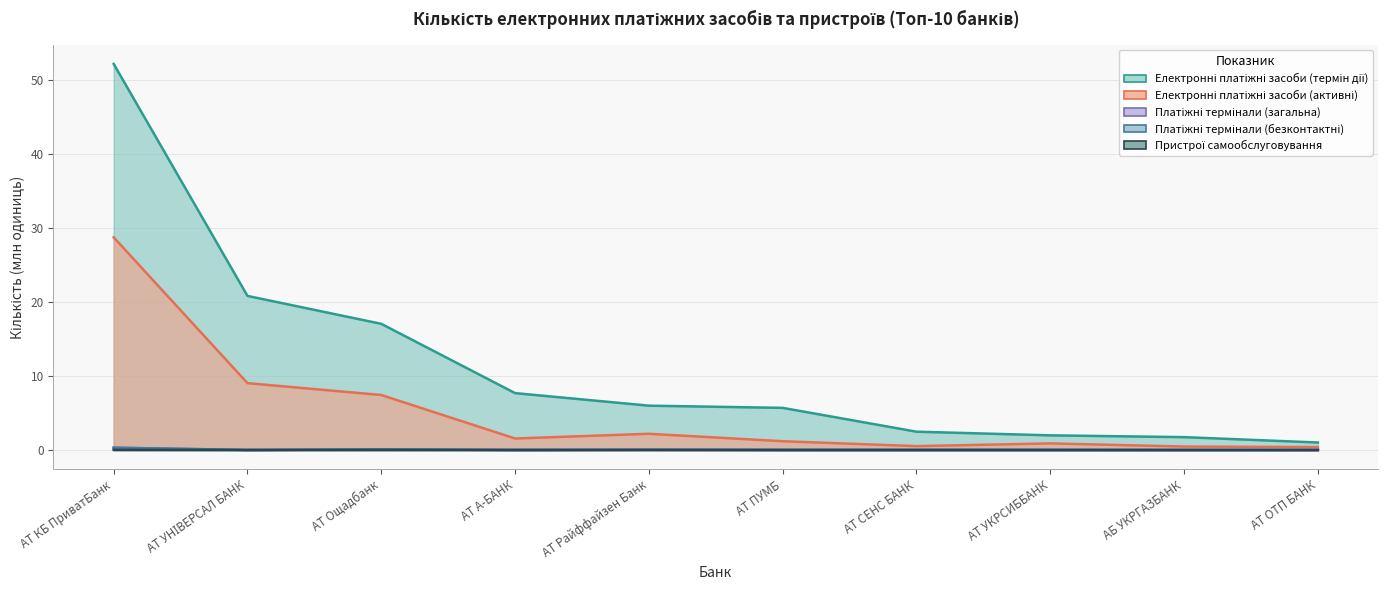

List the series in order of their peak value, lowest first.

Пристрої самообслуговування, Платіжні термінали (безконтактні), Платіжні термінали (загальна), Електронні платіжні засоби (активні), Електронні платіжні засоби (термін дії)